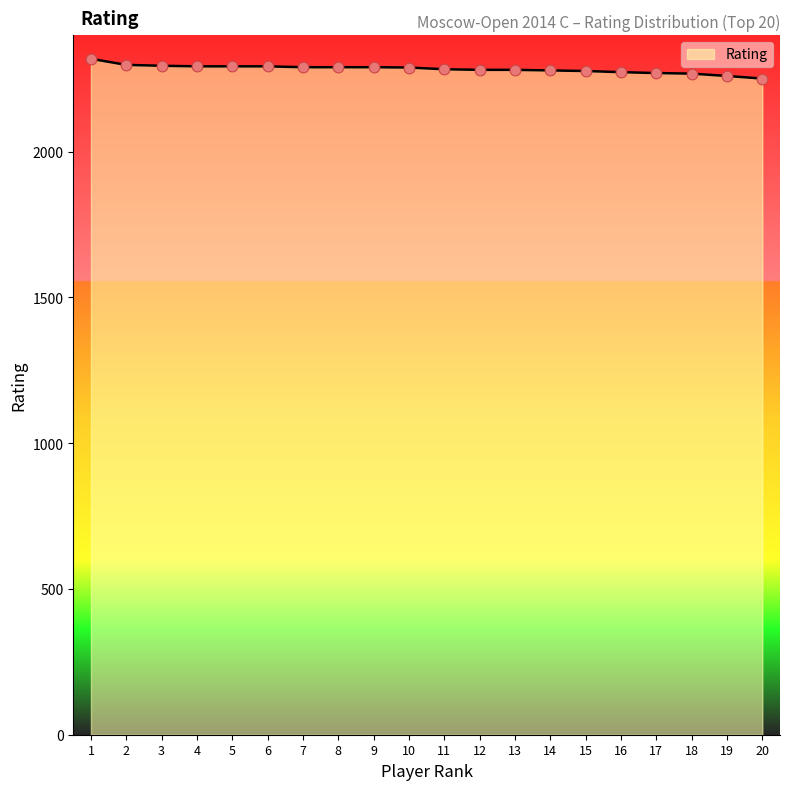

Approximately how many times larger is the value at 3 compared to 2?

1.0